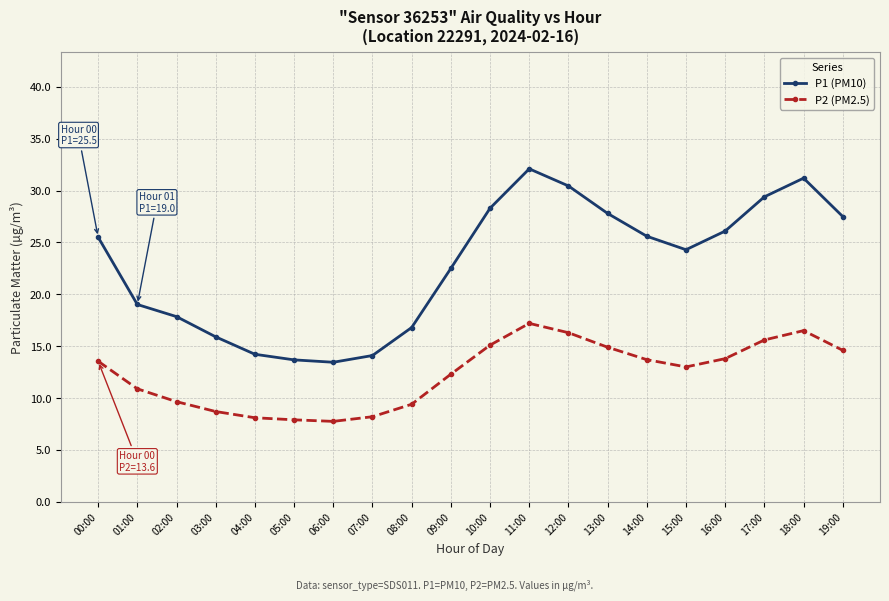

What is the label of the 11th point from the left?

10:00